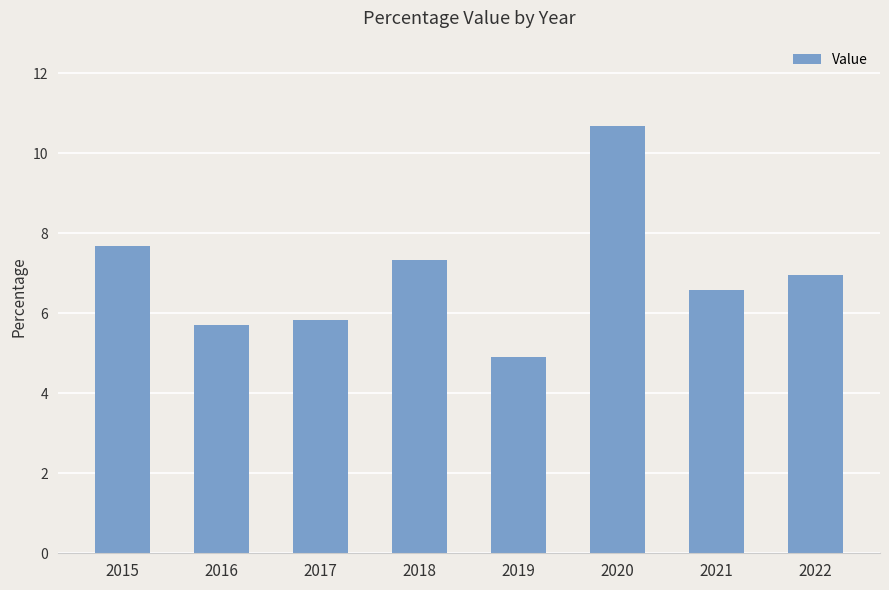

What is the change in value from 2019 to 2020?

+5.8